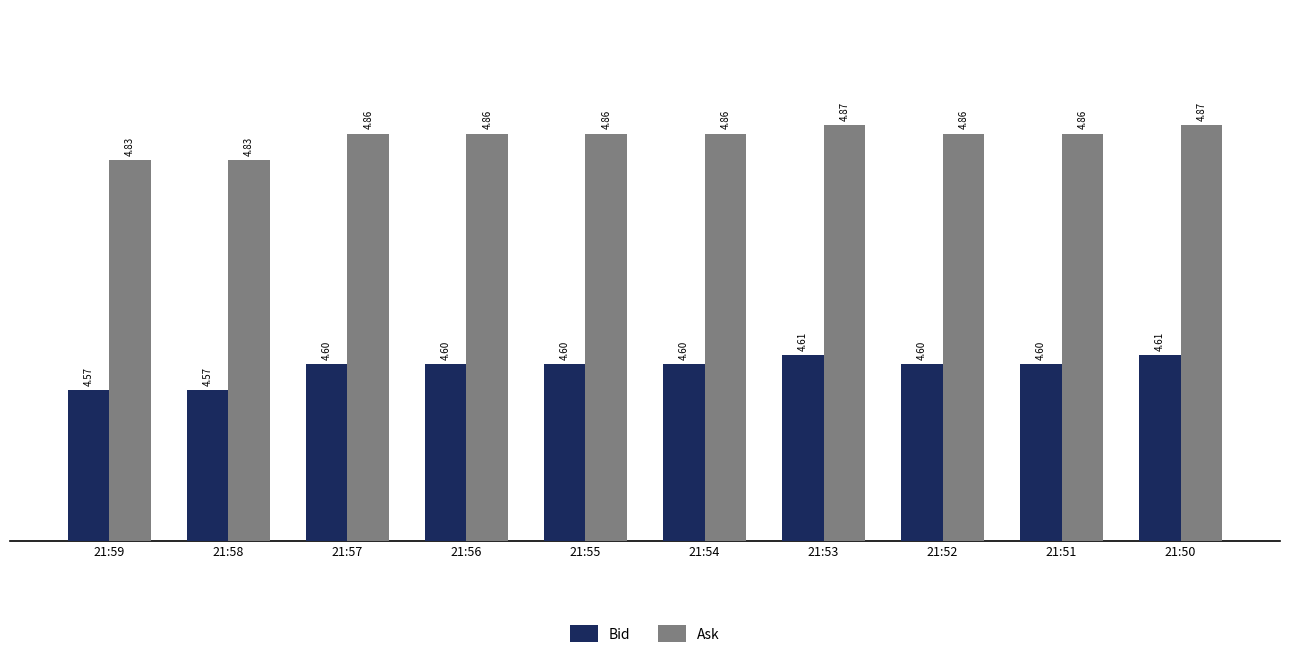

At 21:55, list the series in order from smallest to largest.

Bid, Ask